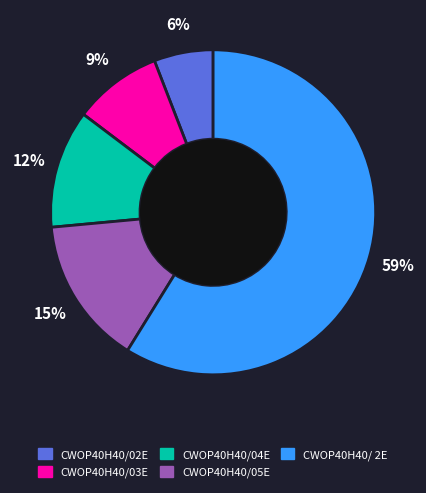

Is there any slice that represents more than half of the pie?

Yes